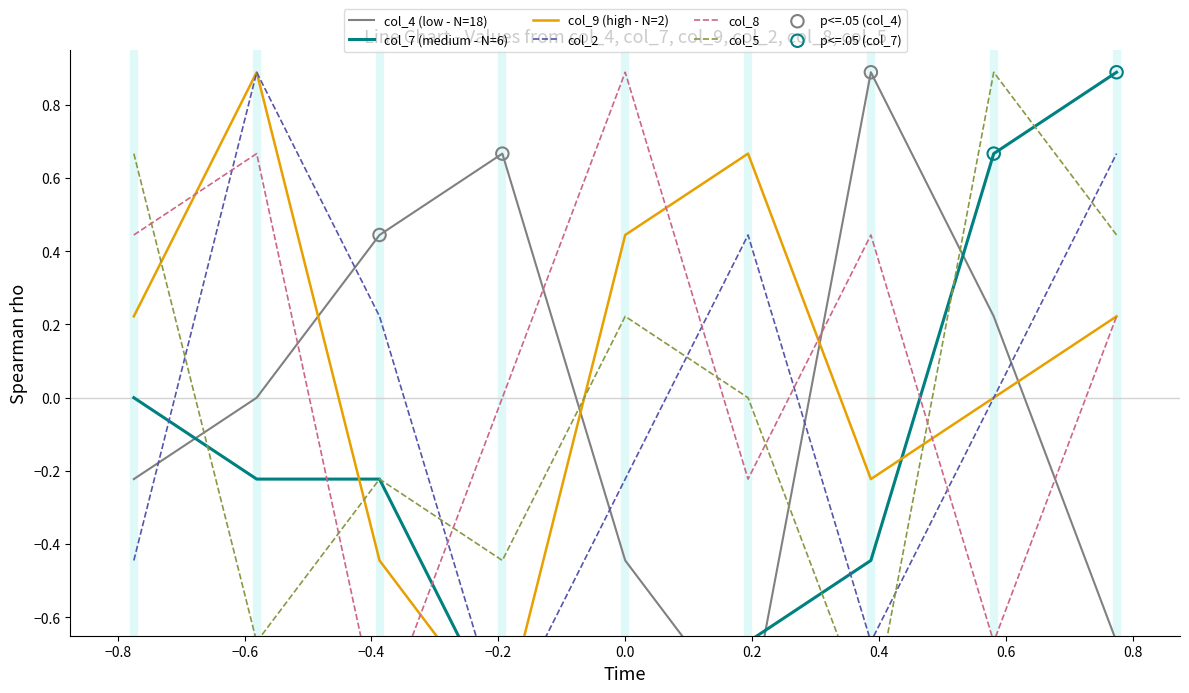

Which series has the widest spread of Y values?

col_4 (low - N=18)